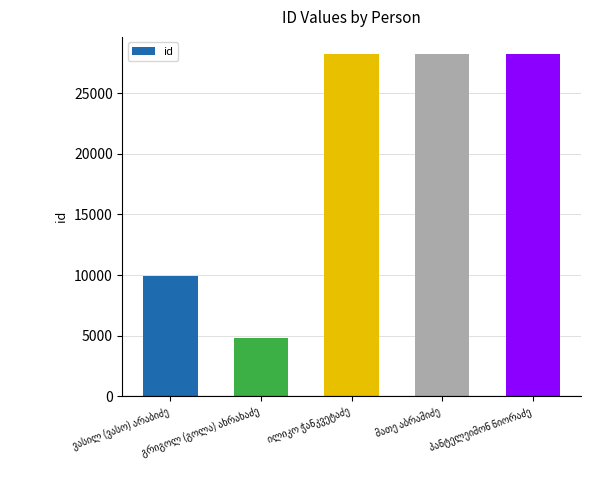

What is the sum of all values?

99324